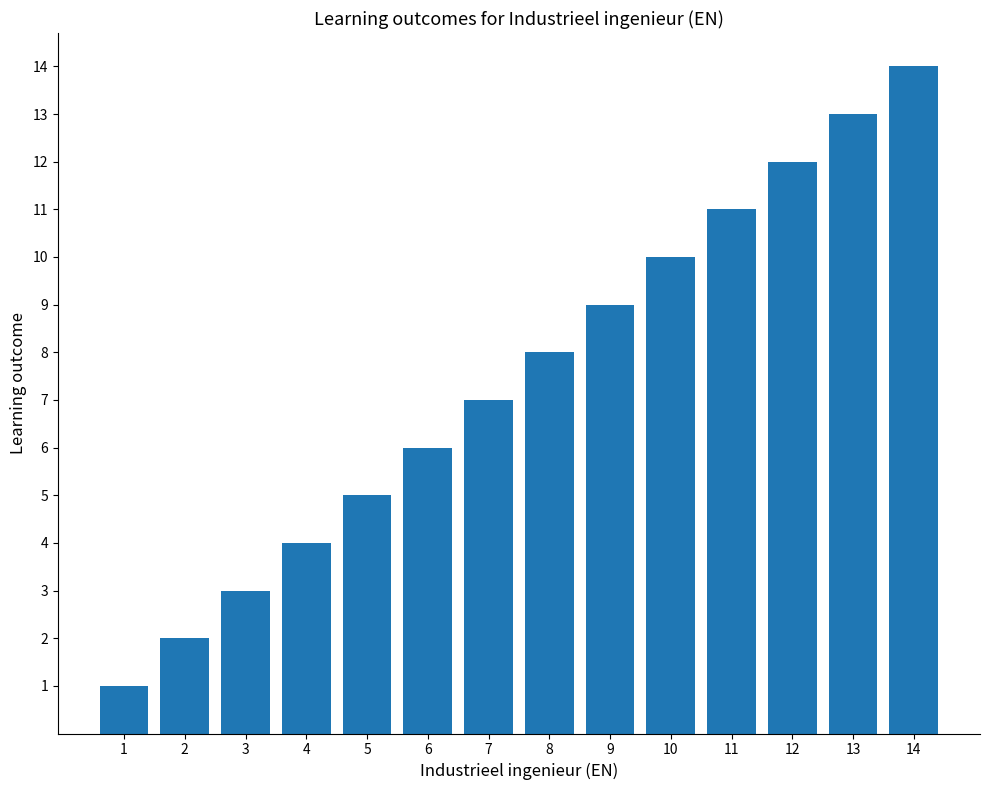

Approximately how many times larger is the value at 1 compared to 14?

0.1